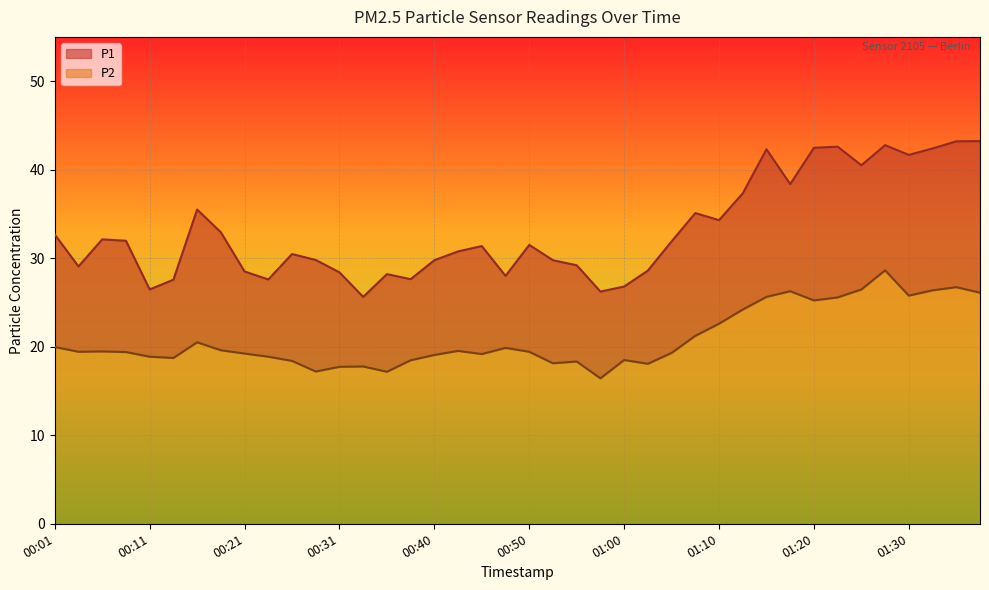

Where is P1 nearest to the value 34?

01:10